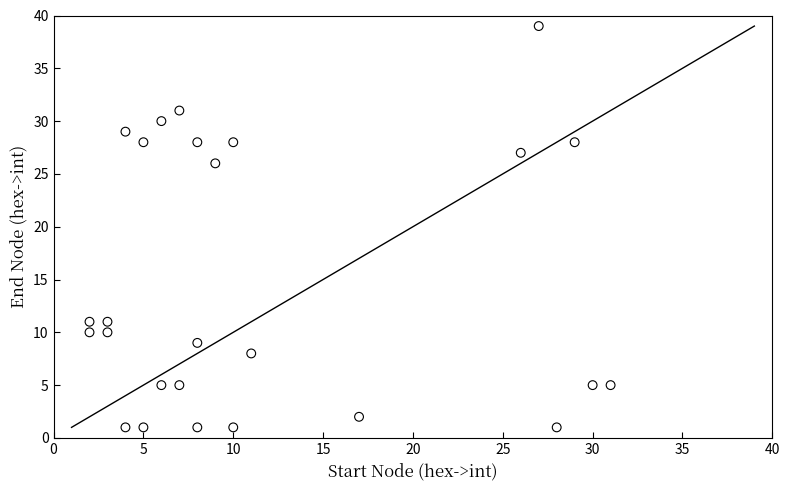

What Y value in the scatter plot is closest to 20?

26